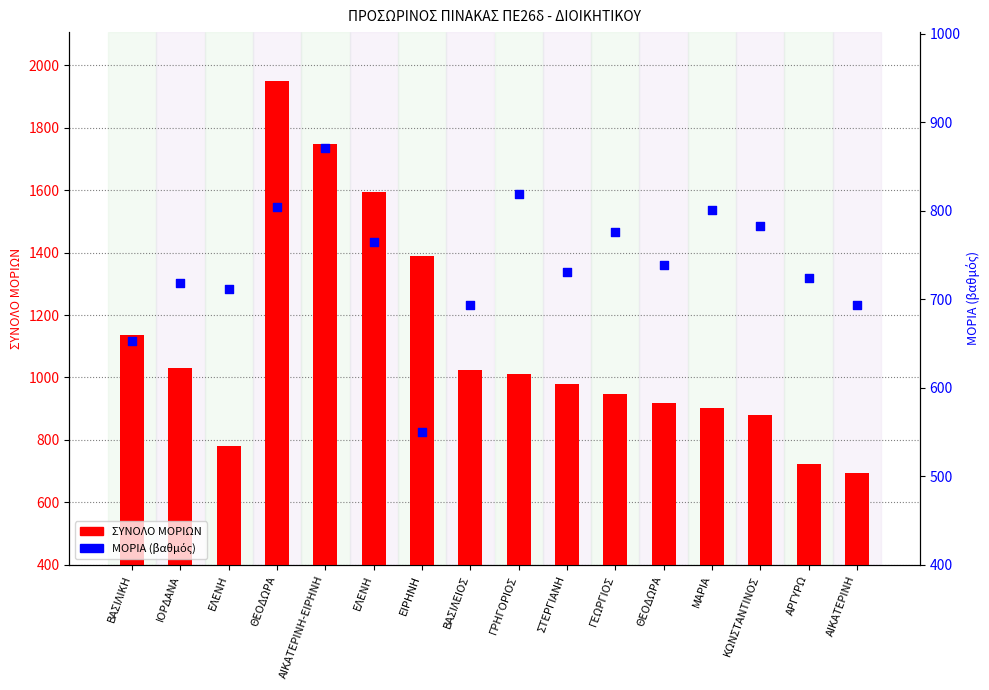

At which category is the sum across all series the highest?

ΘΕΟΔΩΡΑ